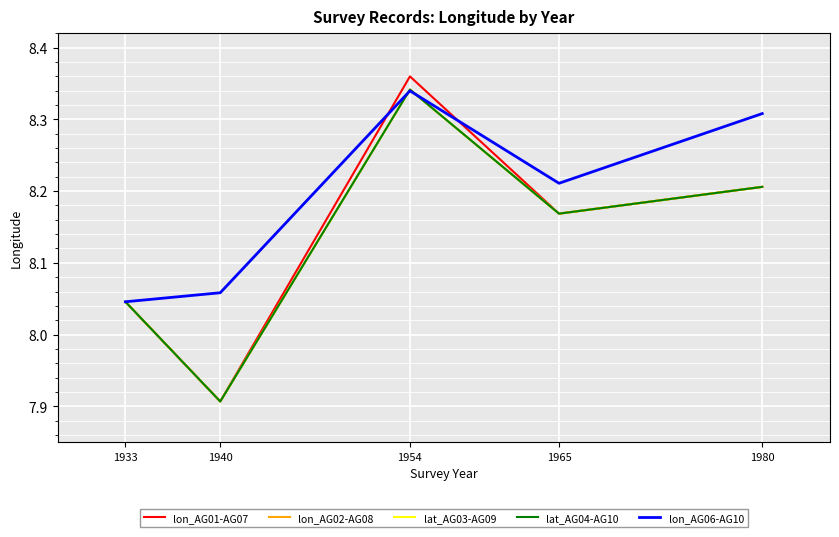

Which has a higher value, 1965 or 1933?

1965